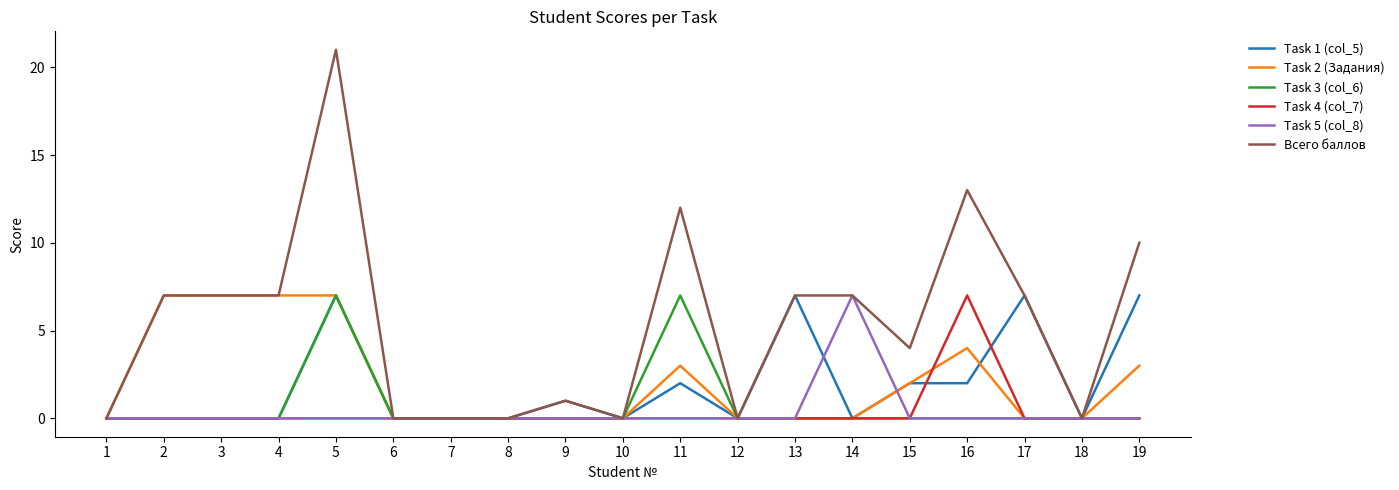

Is it true that Task 2 (Задания) equals 0 at 6?

True